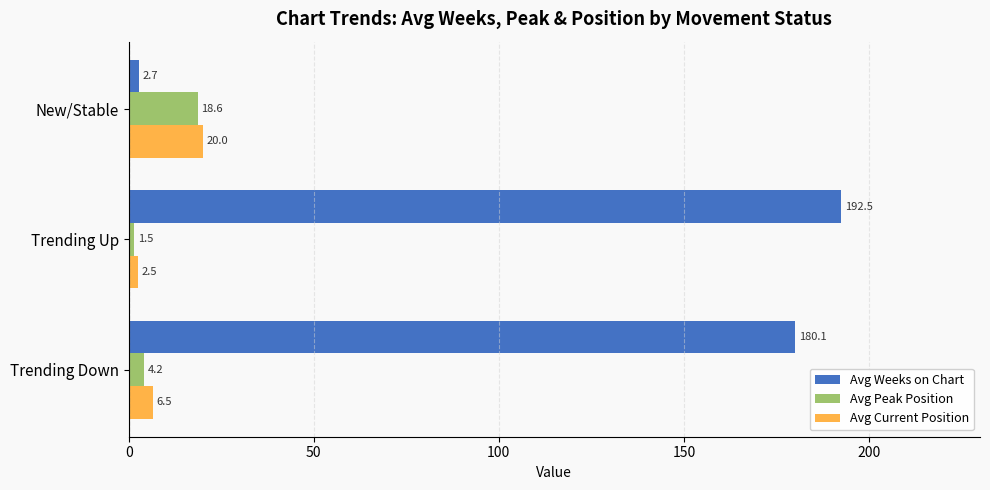

The value of Avg Weeks on Chart at Trending Up is 192.5. True or false?

True